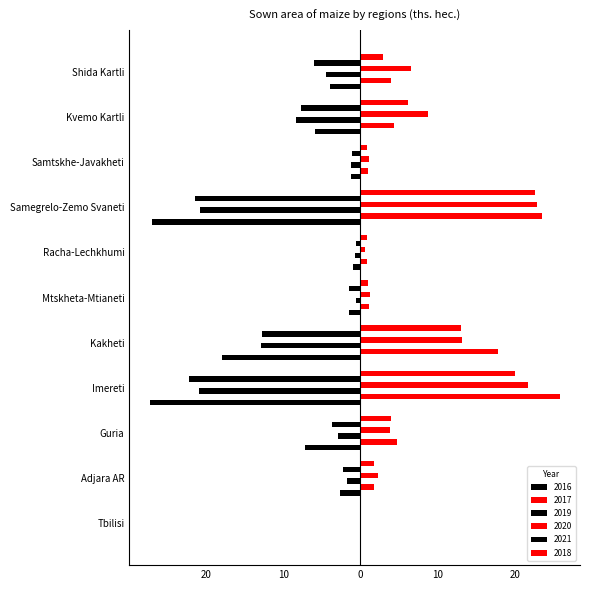

Reading right to left, transcribe all the data shown in this chart.

2016: Shida Kartli=-3.9	Kvemo Kartli=-5.9	Samtskhe-Javakheti=-1.2	Samegrelo-Zemo Svaneti=-27.0	Racha-Lechkhumi=-1.0	Mtskheta-Mtianeti=-1.5	Kakheti=-17.9	Imereti=-27.3	Guria=-7.2	Adjara AR=-2.6	Tbilisi=0.0
2017: Shida Kartli=3.9	Kvemo Kartli=4.4	Samtskhe-Javakheti=1.0	Samegrelo-Zemo Svaneti=23.5	Racha-Lechkhumi=0.9	Mtskheta-Mtianeti=1.1	Kakheti=17.8	Imereti=25.8	Guria=4.8	Adjara AR=1.7	Tbilisi=0.0
2019: Shida Kartli=-4.5	Kvemo Kartli=-8.4	Samtskhe-Javakheti=-1.2	Samegrelo-Zemo Svaneti=-20.8	Racha-Lechkhumi=-0.7	Mtskheta-Mtianeti=-0.6	Kakheti=-12.9	Imereti=-20.9	Guria=-2.9	Adjara AR=-1.8	Tbilisi=0.0
2020: Shida Kartli=6.6	Kvemo Kartli=8.8	Samtskhe-Javakheti=1.1	Samegrelo-Zemo Svaneti=22.9	Racha-Lechkhumi=0.6	Mtskheta-Mtianeti=1.3	Kakheti=13.2	Imereti=21.7	Guria=3.8	Adjara AR=2.3	Tbilisi=0.0
2021: Shida Kartli=-6.0	Kvemo Kartli=-7.7	Samtskhe-Javakheti=-1.1	Samegrelo-Zemo Svaneti=-21.4	Racha-Lechkhumi=-0.6	Mtskheta-Mtianeti=-1.5	Kakheti=-12.8	Imereti=-22.2	Guria=-3.7	Adjara AR=-2.3	Tbilisi=0.0
2018: Shida Kartli=2.9	Kvemo Kartli=6.1	Samtskhe-Javakheti=0.8	Samegrelo-Zemo Svaneti=22.6	Racha-Lechkhumi=0.8	Mtskheta-Mtianeti=1.0	Kakheti=13.0	Imereti=20.0	Guria=3.9	Adjara AR=1.7	Tbilisi=0.0